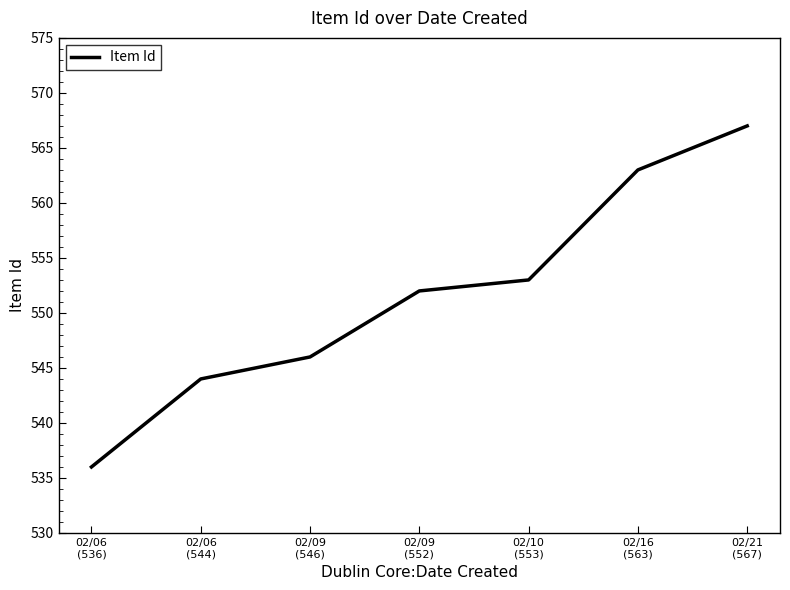

Reading left to right, extract all data points from this chart.

536	544	546	552	553	563	567